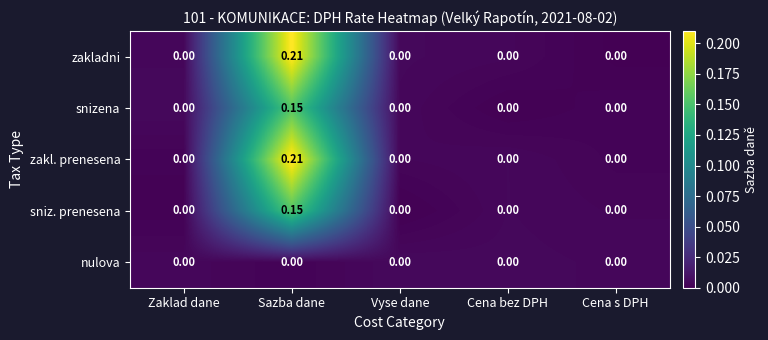

At which category is the sum across all series the highest?

Sazba dane